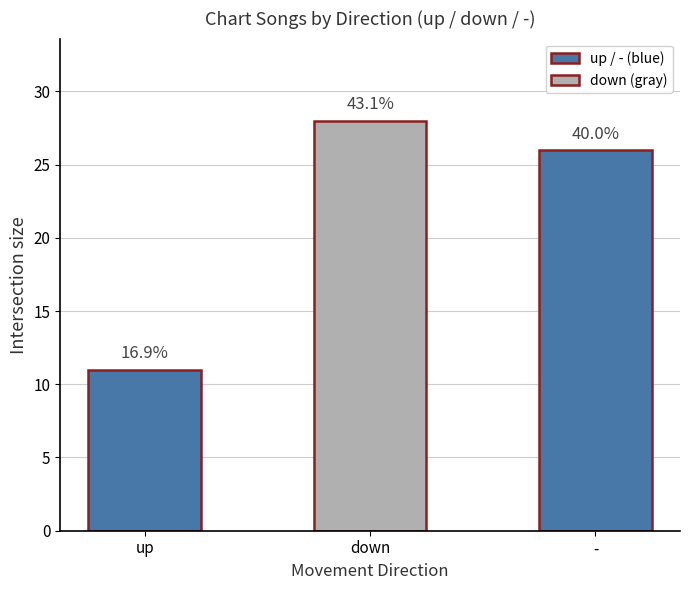

Are the bars horizontal?

No